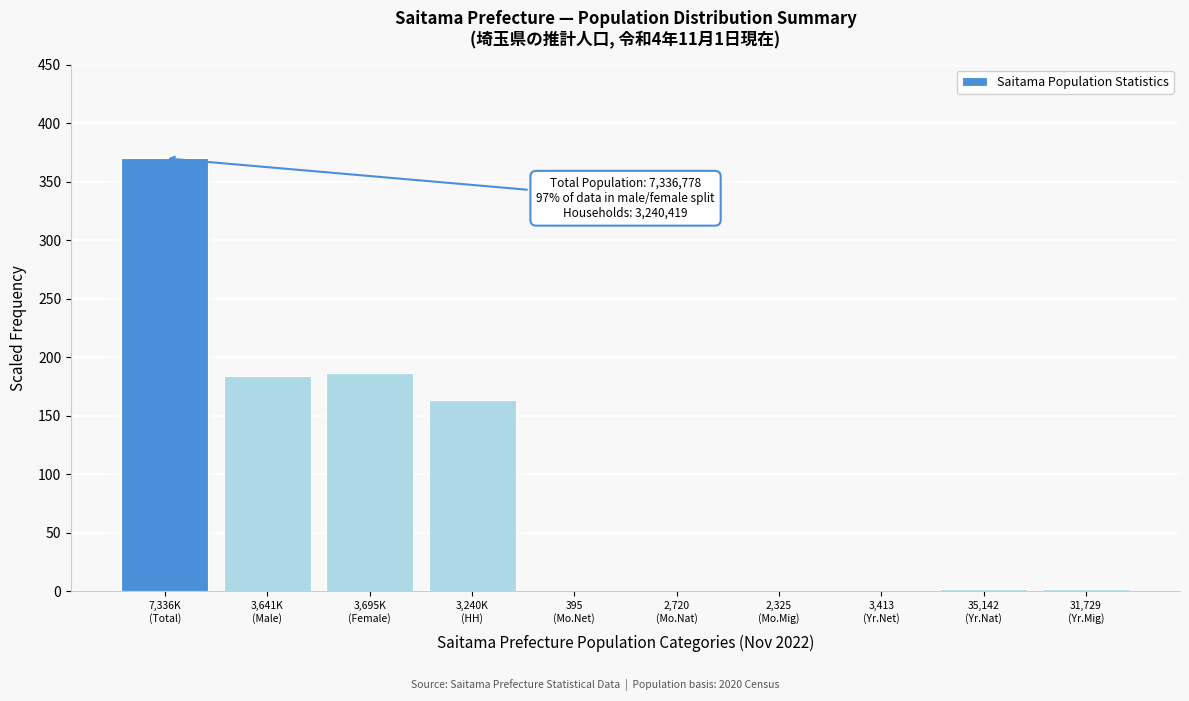

What is the greatest value displayed?

370.0